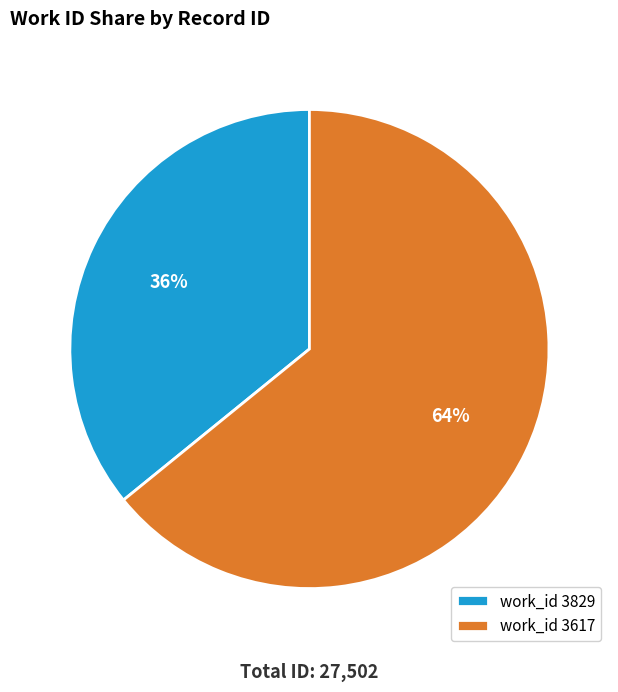

Which slice represents more than half of the pie?

work_id 3617